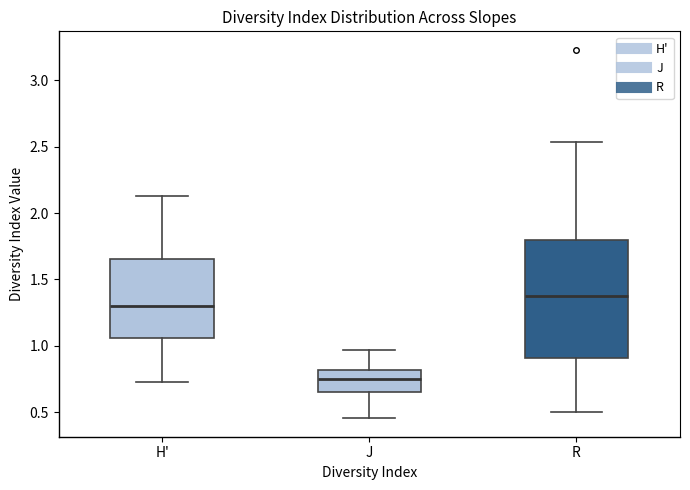

Which box is the tallest, from its lower edge to its upper edge?

R